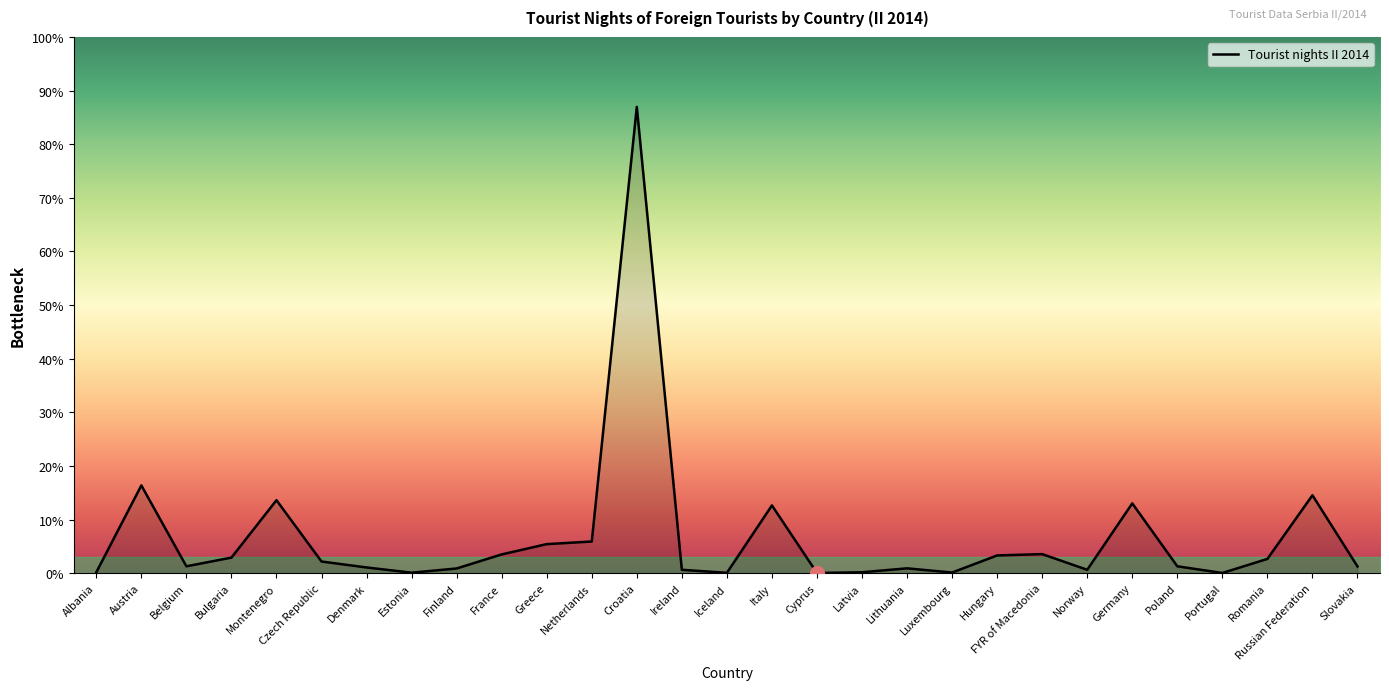

Which has a higher value, Latvia or Estonia?

Latvia